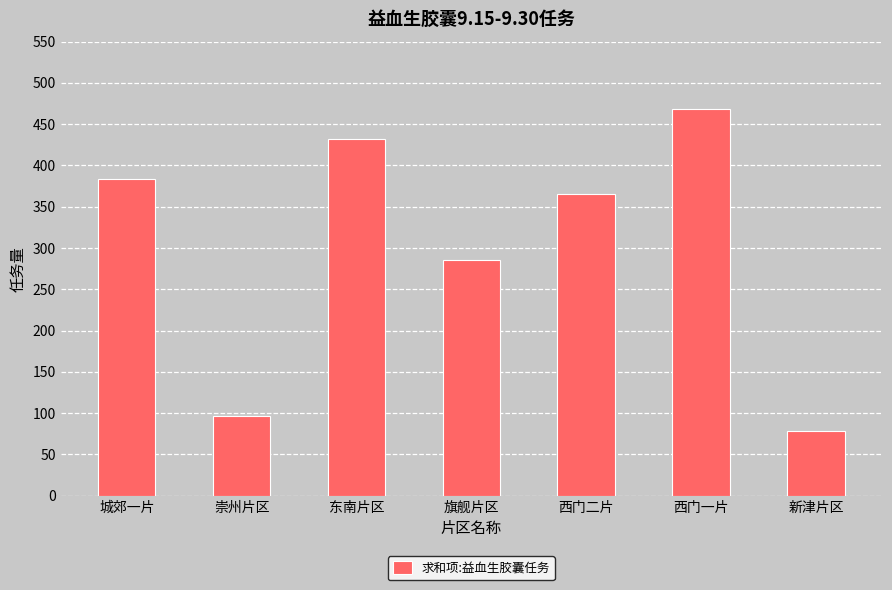

What is the label of the 7th bar from the right?

城郊一片